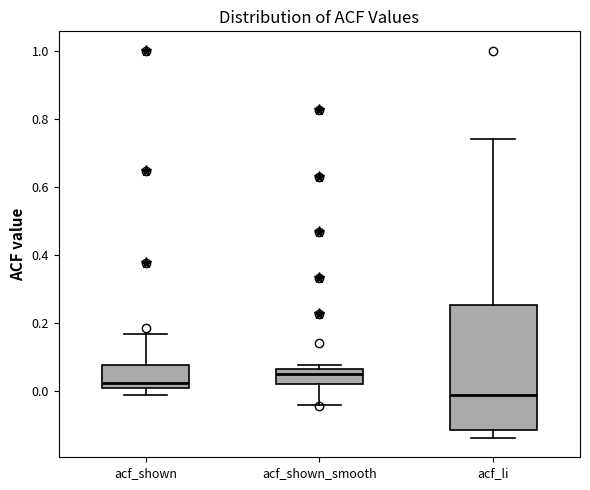

Reading left to right, read every box against the y-axis: the position of its median line, the range the box covers, and the ends of its whiskers. The values are not printed on the chart, so give them approximately, as read against the axis.

acf_shown: median 0.02, box 0.00 to 0.08, whiskers -0.02 to 0.16
acf_shown_smooth: median 0.06 (just below the box's upper edge), box 0.02 to 0.06, whiskers -0.04 to 0.08
acf_li: median -0.02, box -0.12 to 0.26, whiskers -0.14 to 0.74